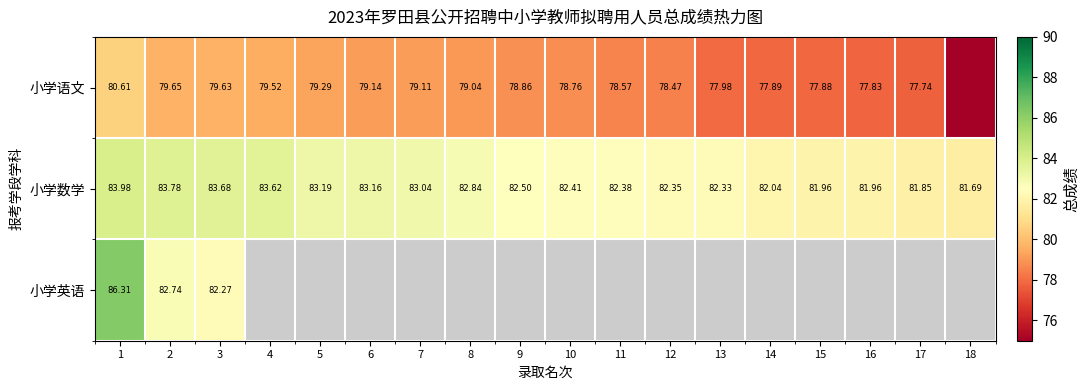

Read the 小学语文 value at 7.

79.1